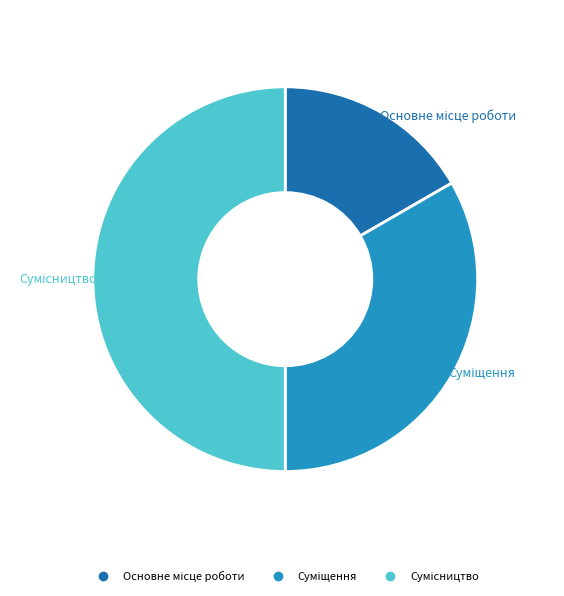

To the nearest percent, what is the average slice percentage?

33%